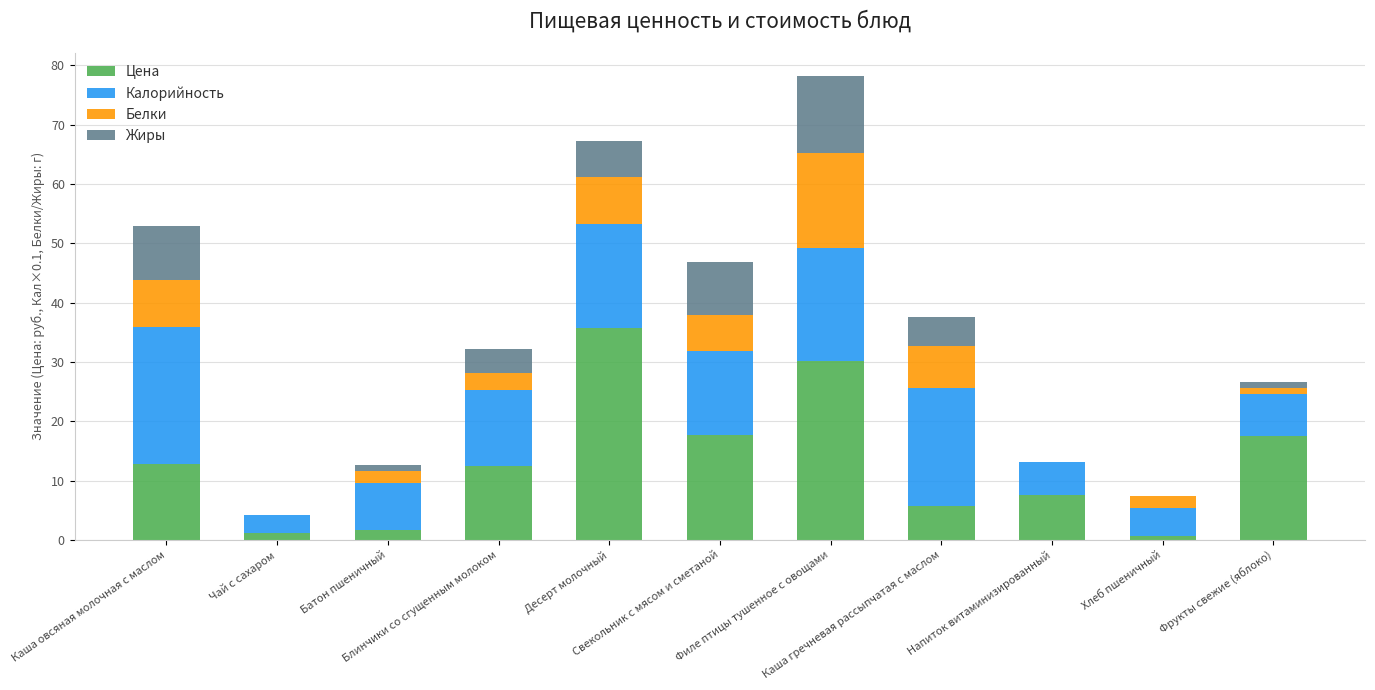

What is the sum of all Цена values?

143.3